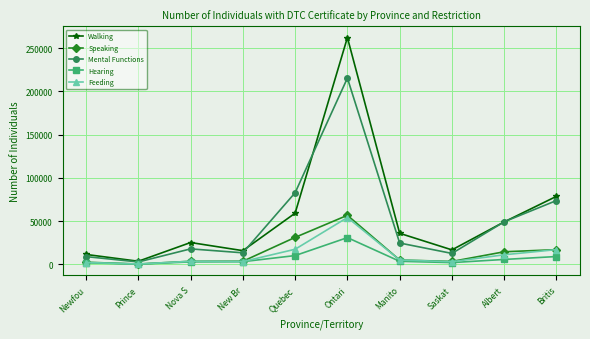

What is the label of the 1st point from the left?

Newfou